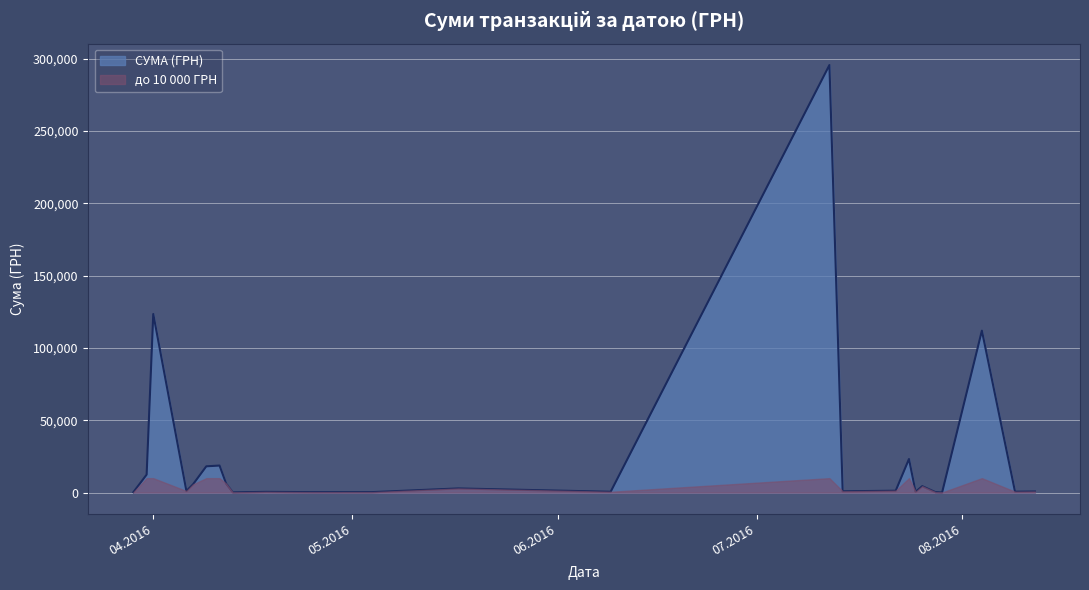

Between 13.04.2016 and 12.04.2016, which is larger?

12.04.2016